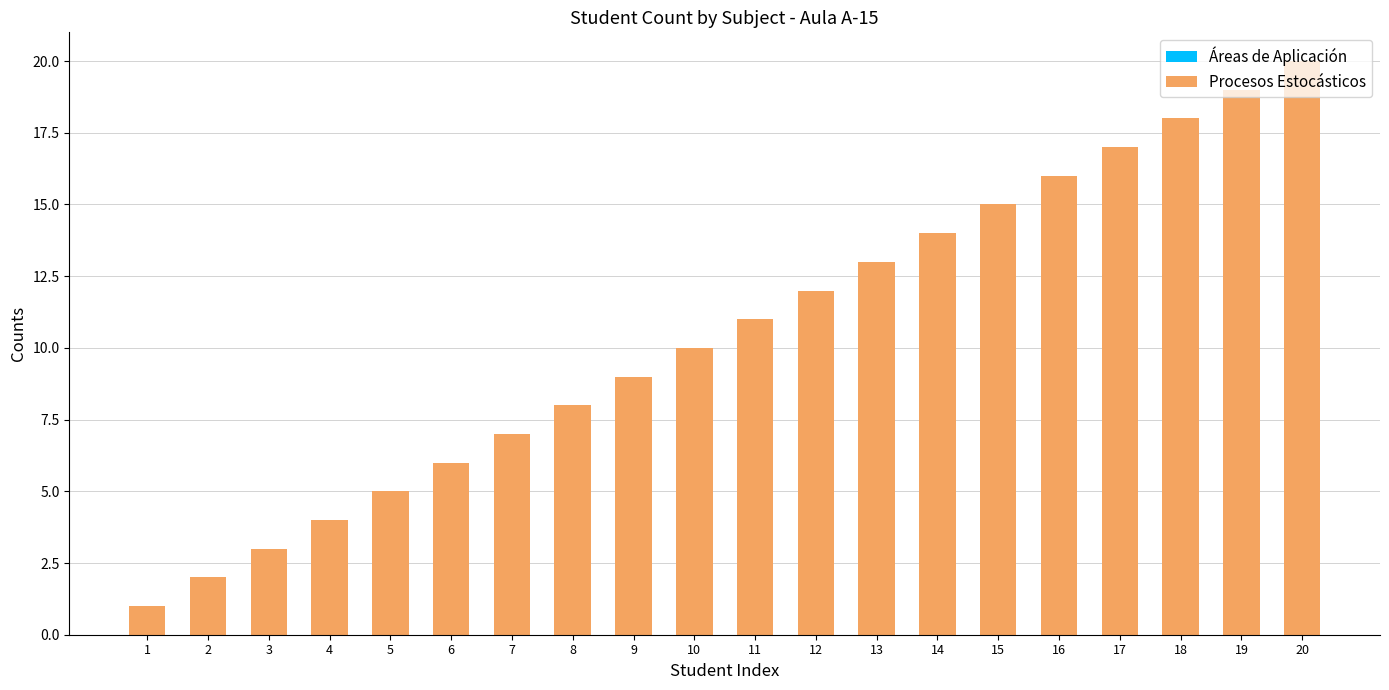

What is the difference between the Áreas de Aplicación values at 10 and 16?

6